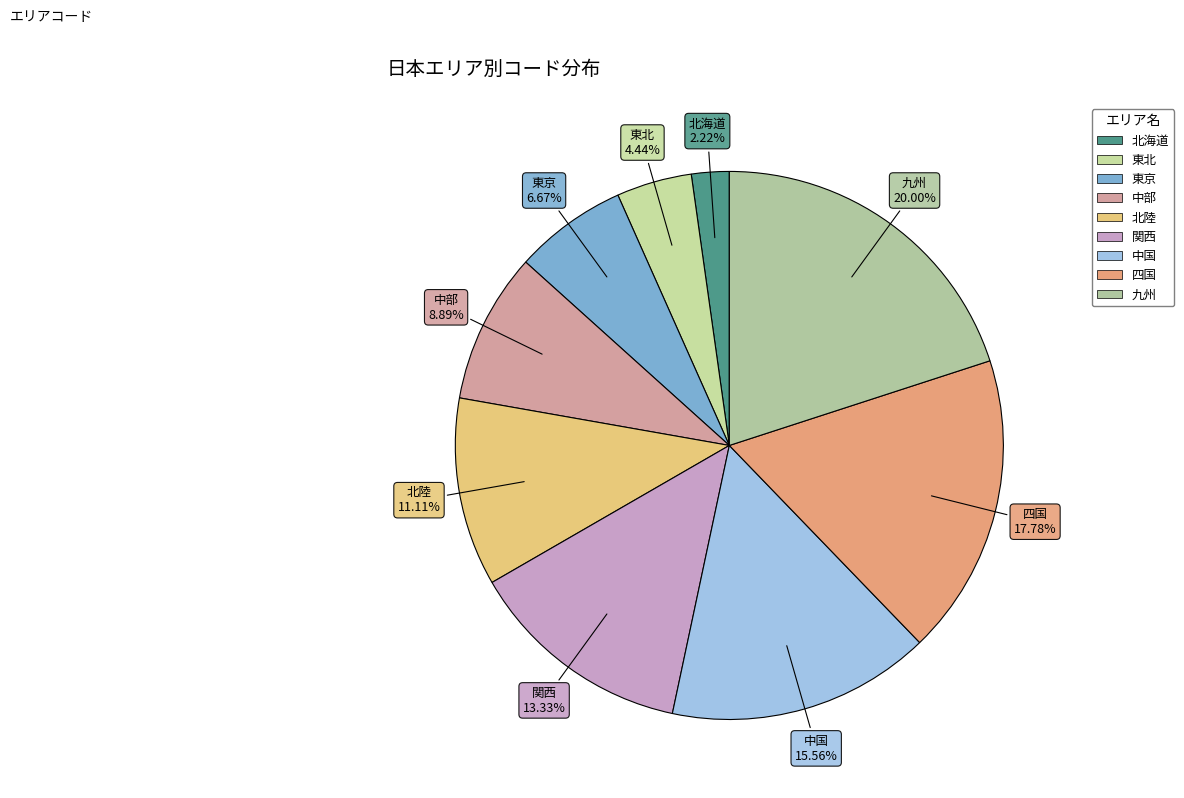

Does any single category account for the majority?

No